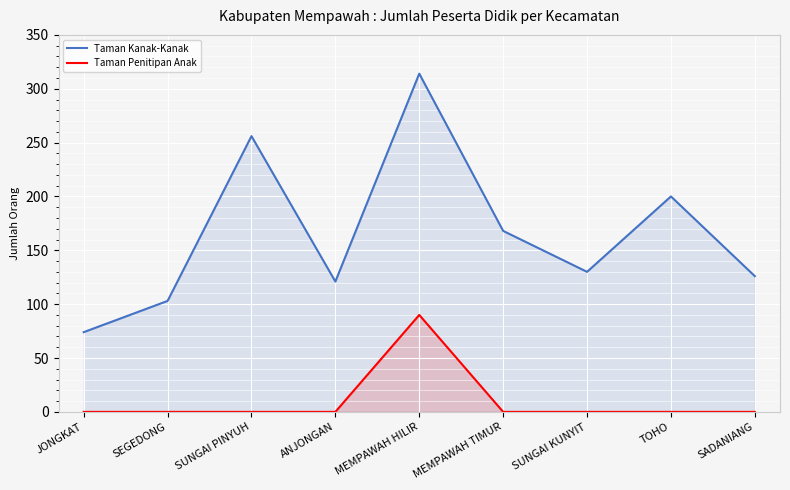

What is the label of the 9th point from the left?

SADANIANG